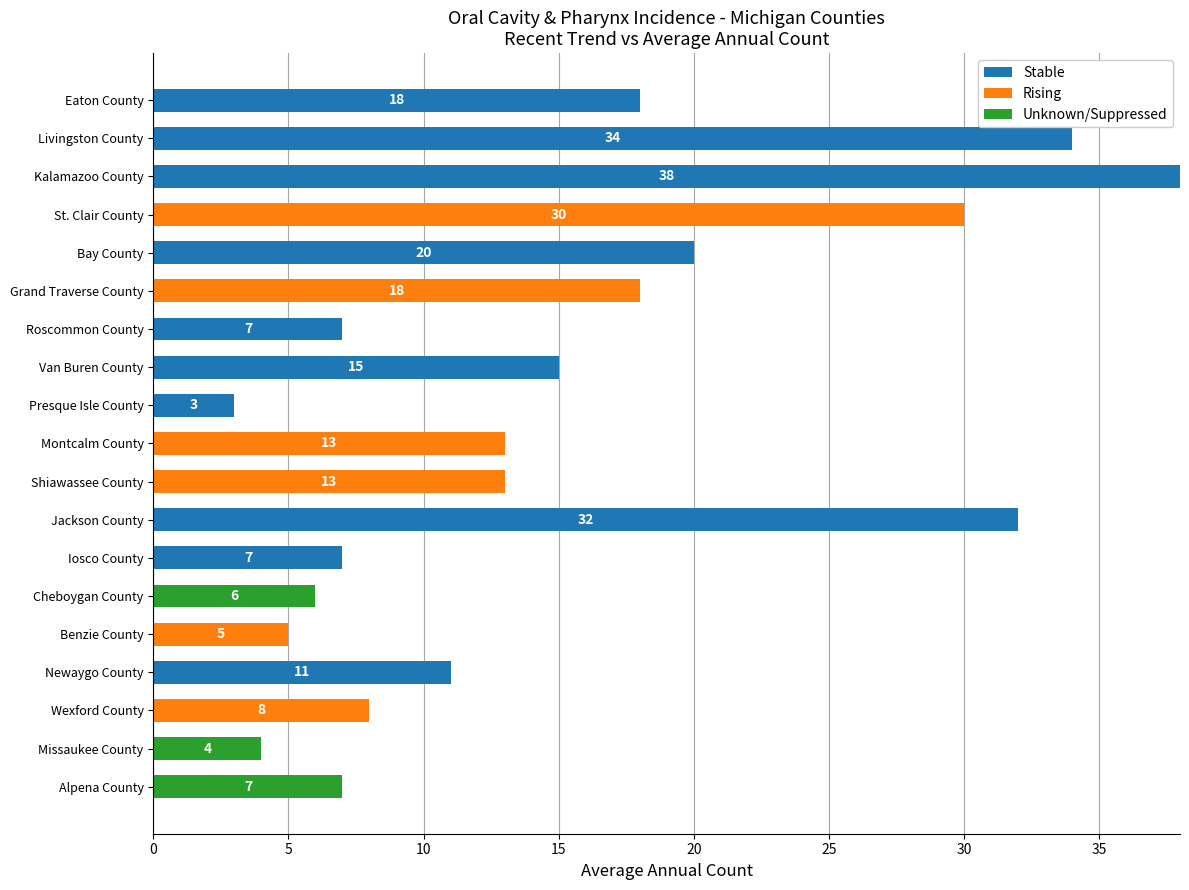

Is it true that Stable equals 4 at Iosco County?

False